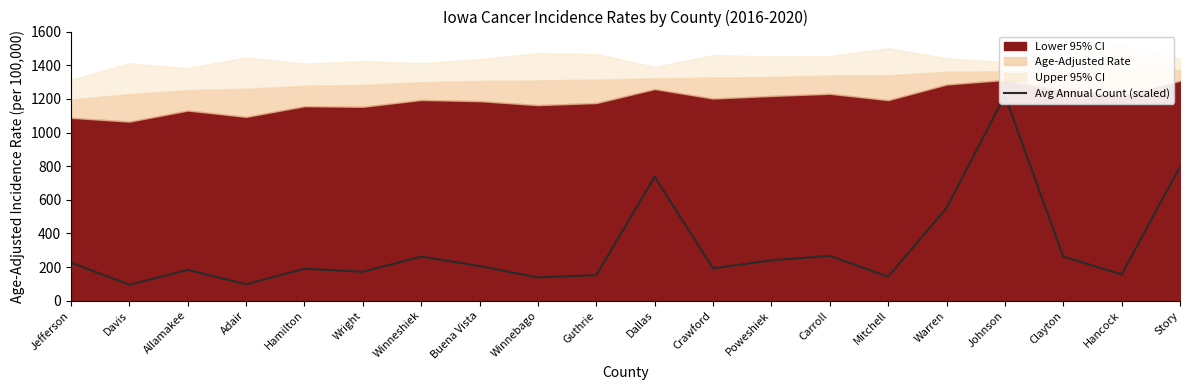

Reading right to left, list all the values displayed in this chart.

Story=797.6	Hancock=155.9	Clayton=262.1	Johnson=1220.1	Warren=551.3	Mitchell=142.3	Carroll=266.6	Poweshiek=239.5	Crawford=192.0	Dallas=736.6	Guthrie=151.4	Winnebago=137.8	Buena Vista=205.6	Winneshiek=262.1	Wright=171.7	Hamilton=189.8	Adair=97.2	Allamakee=183.0	Davis=94.9	Jefferson=225.9